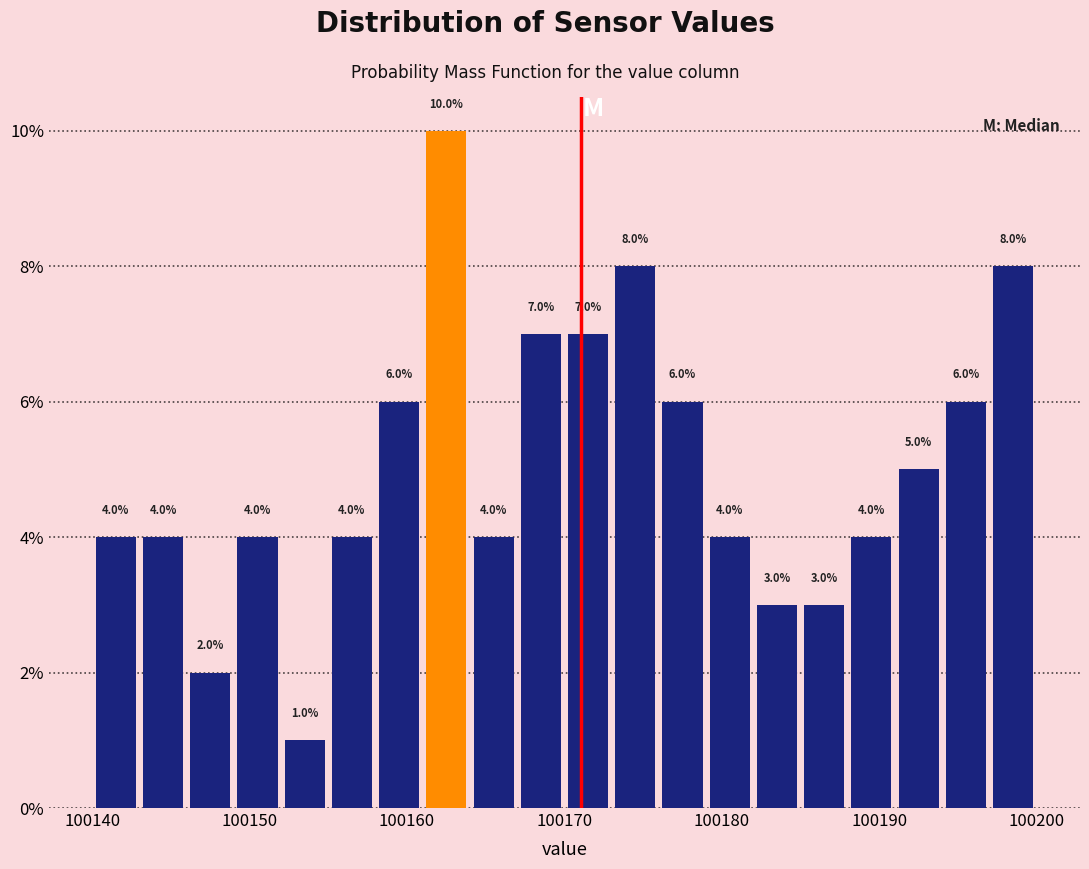

Read against the x-axis, roughly where is the centre of the tallest bar?

100163